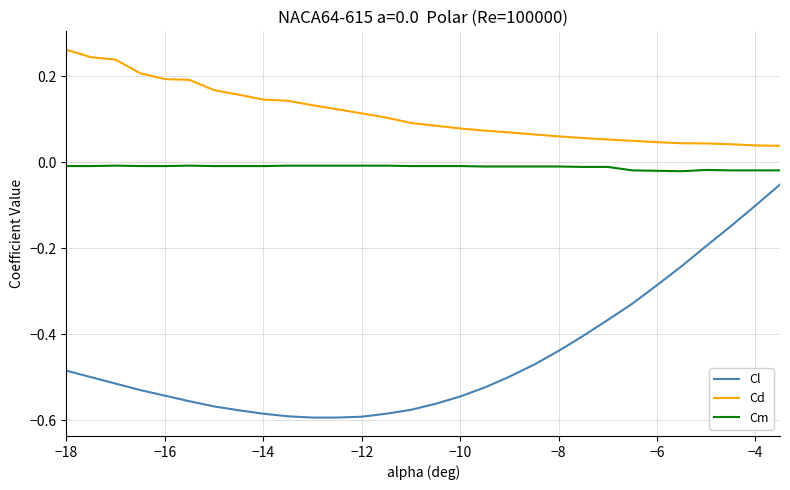

Rank the series by their average value, from highest to lowest.

Cd, Cm, Cl